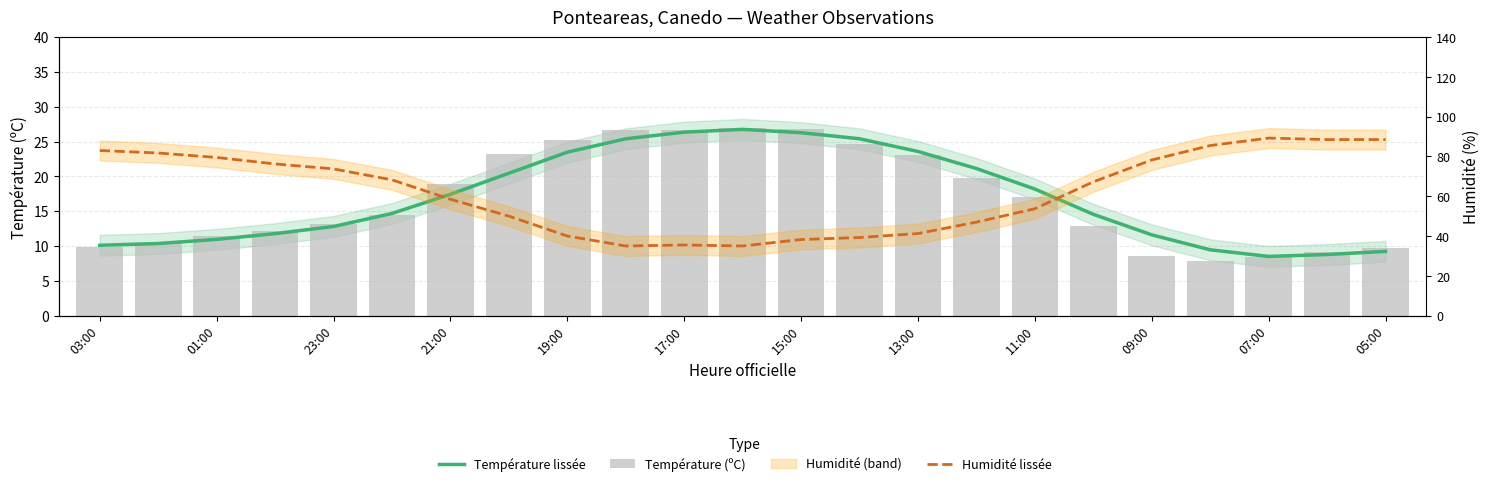

What is the greatest value displayed?

89.2